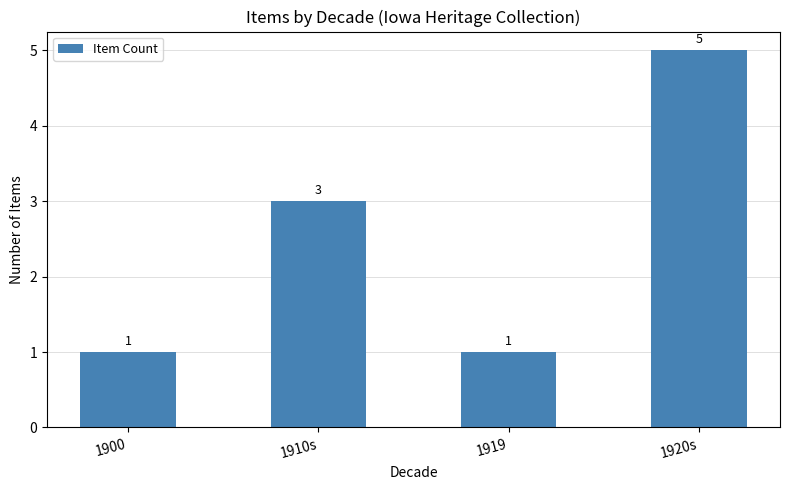

Which label corresponds to the largest value in the chart?

1920s